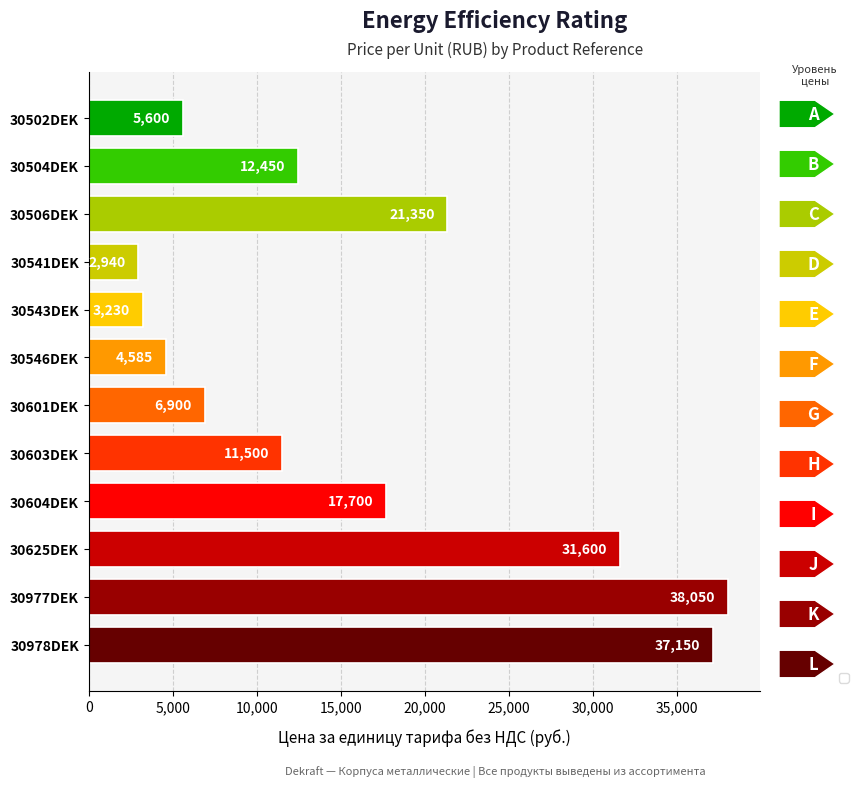

What is the label of the 4th bar from the top?

30541DEK